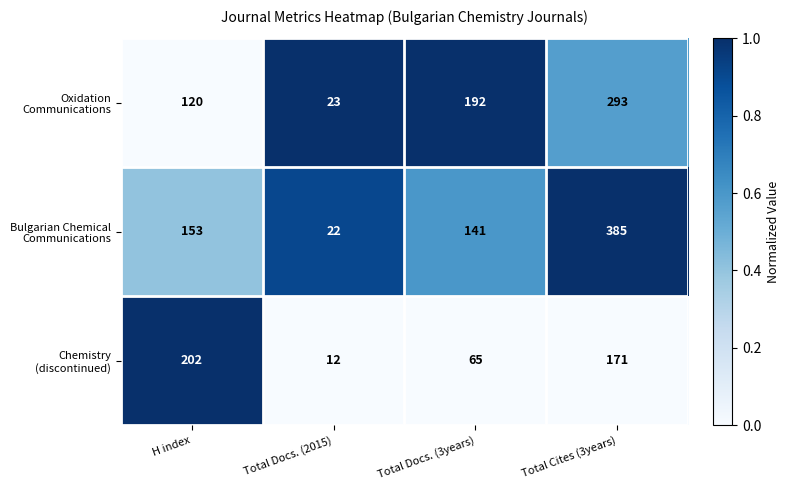

At which category does the chart reach its minimum across all series?

Total Docs. (2015)